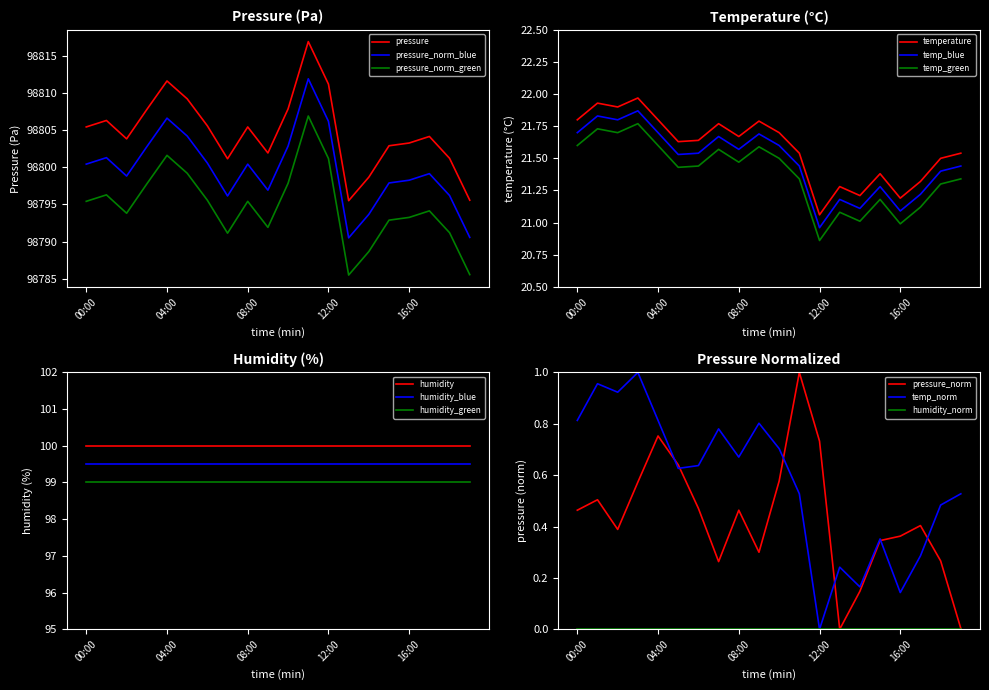

What is the difference between the second highest and minimum values in the temperature series?

0.9